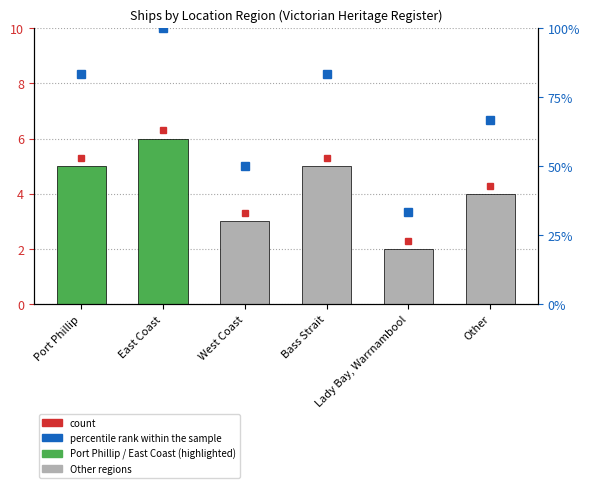

What is the average value of the count series?

4.2